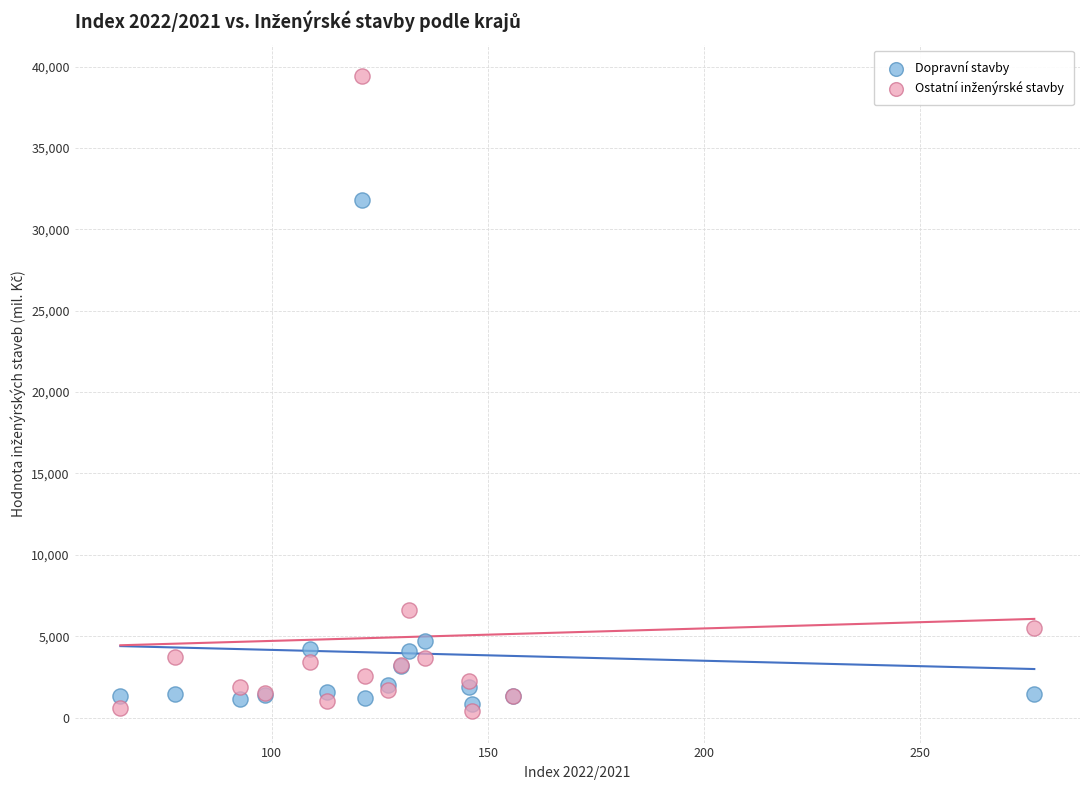

In the Dopravní stavby series, what Y value is closest to 16320?

4690